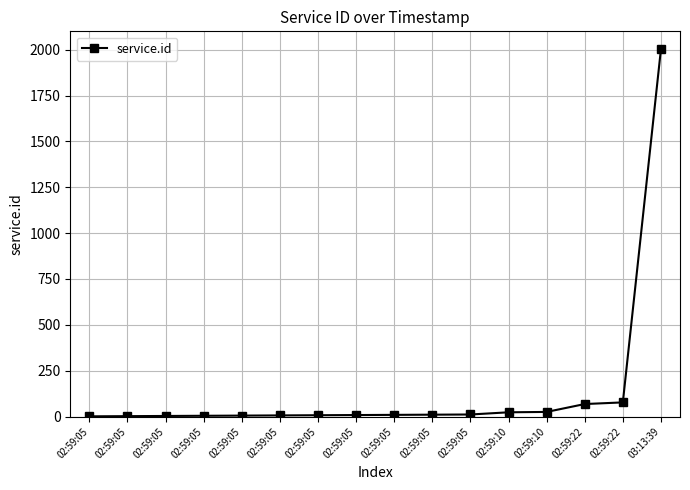

Does the chart have visible grid lines?

Yes